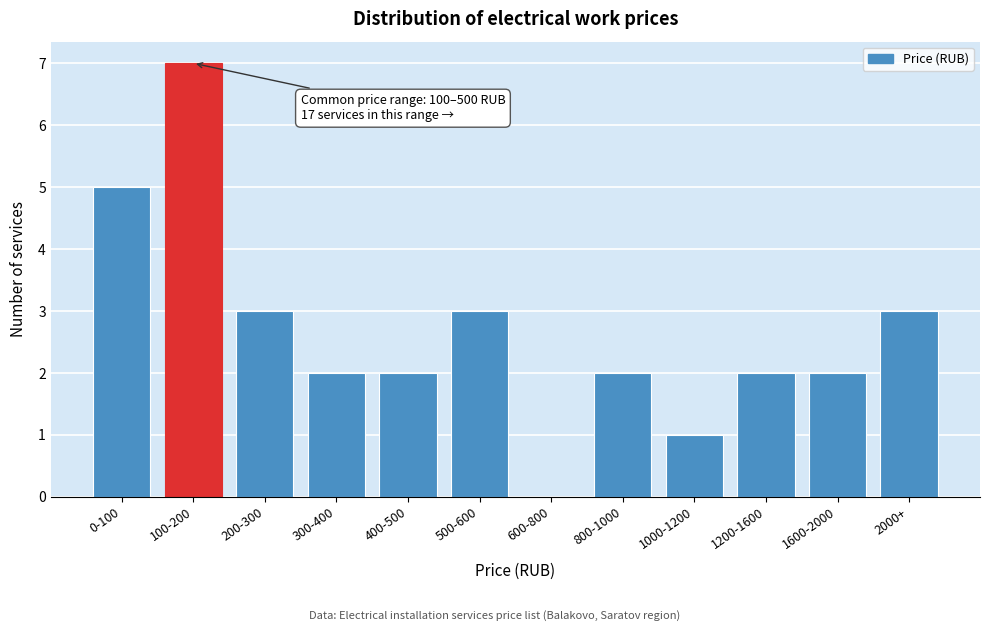

Reading left to right, extract all data points from this chart.

0-100=5	100-200=7	200-300=3	300-400=2	400-500=2	500-600=3	600-800=0	800-1000=2	1000-1200=1	1200-1600=2	1600-2000=2	2000+=3